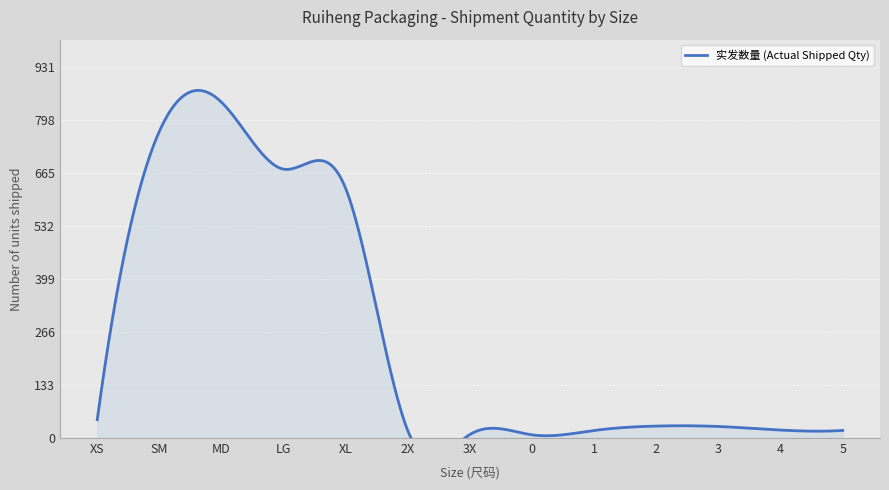

Where is the data nearest to the value 425?

XL